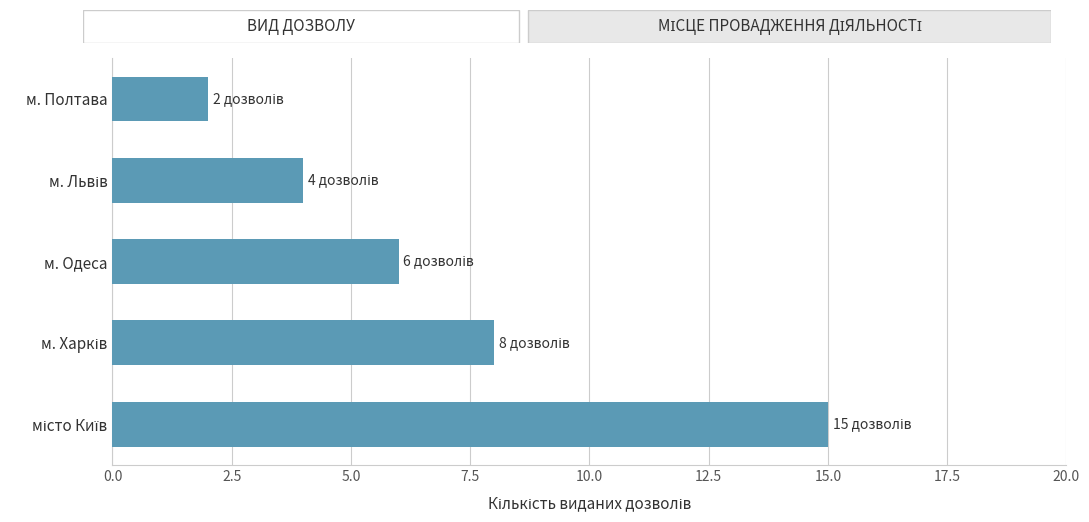

What is the ratio of the value at м. Одеса to the value at м. Полтава?

3.0